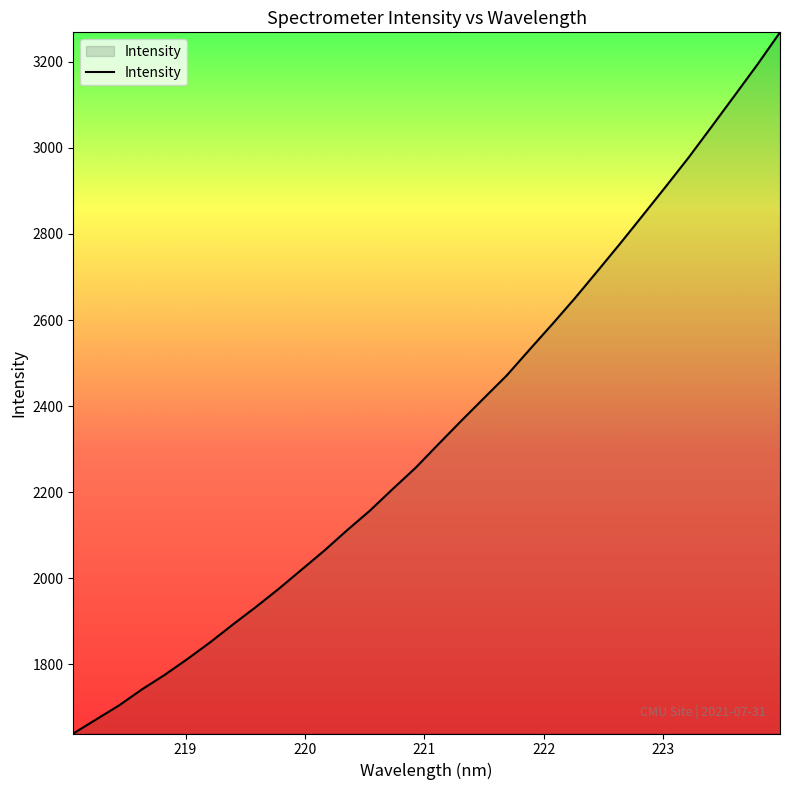

What is the difference between the maximum and minimum values?

1629.7